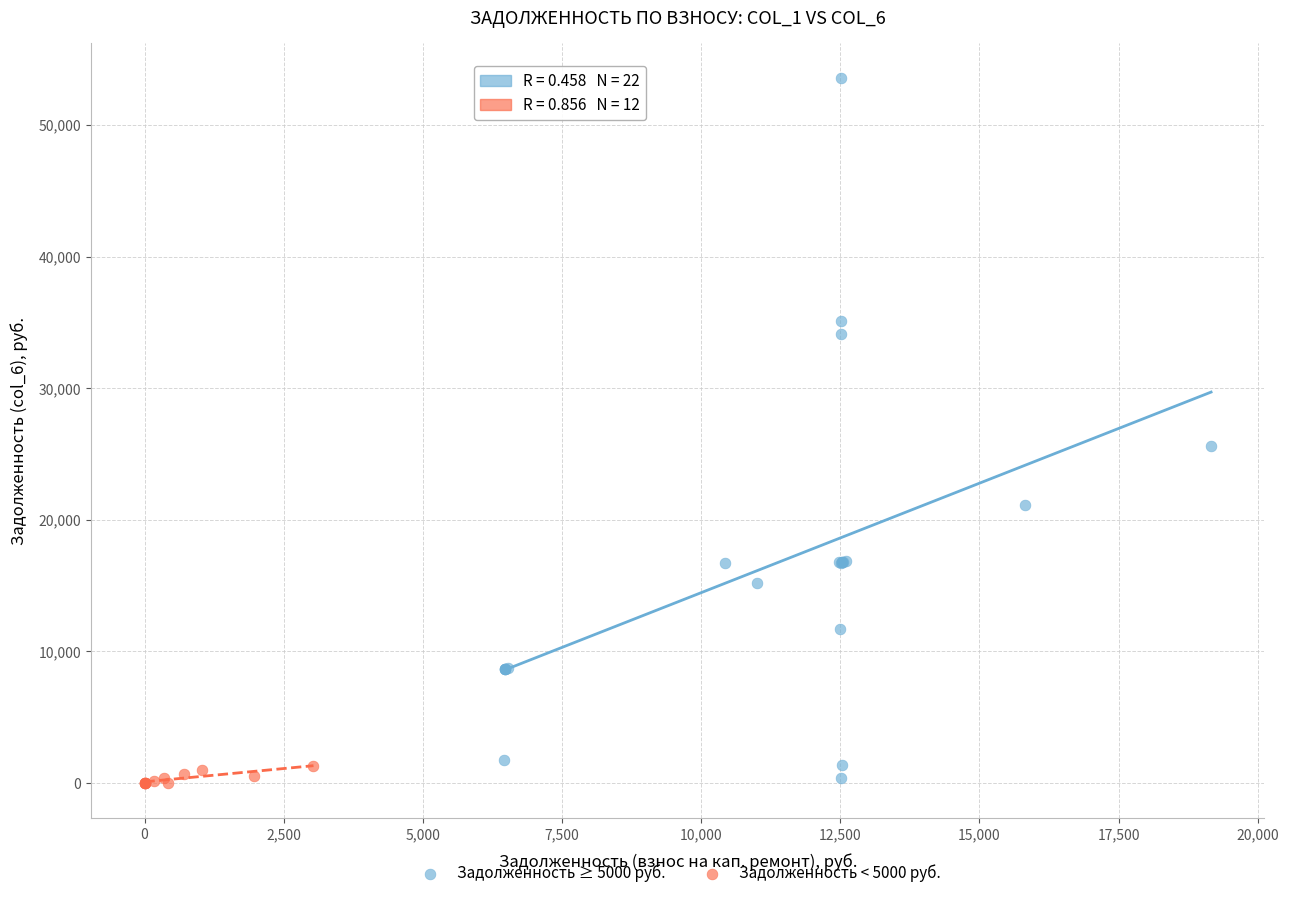

Which series reaches the maximum Y coordinate?

Задолженность ≥ 5000 руб.